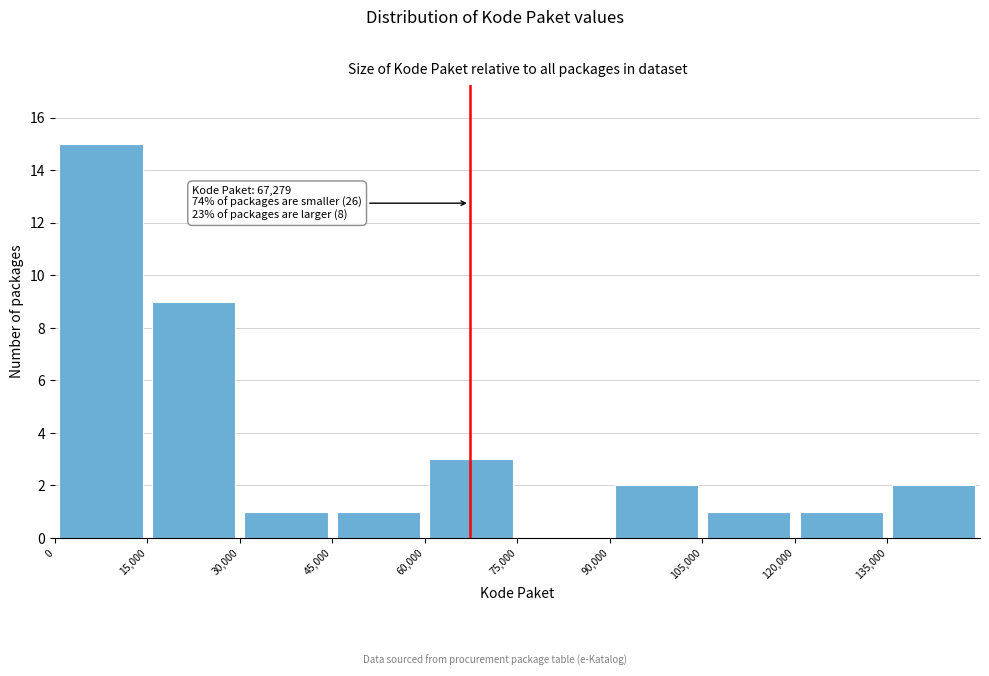

Which range on the x-axis has the tallest bar?

0 to 15000